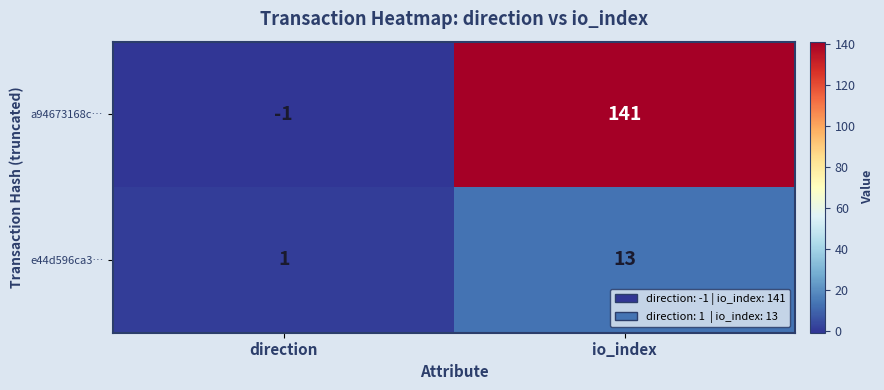

At which label does e44d596ca3… reach its peak?

io_index